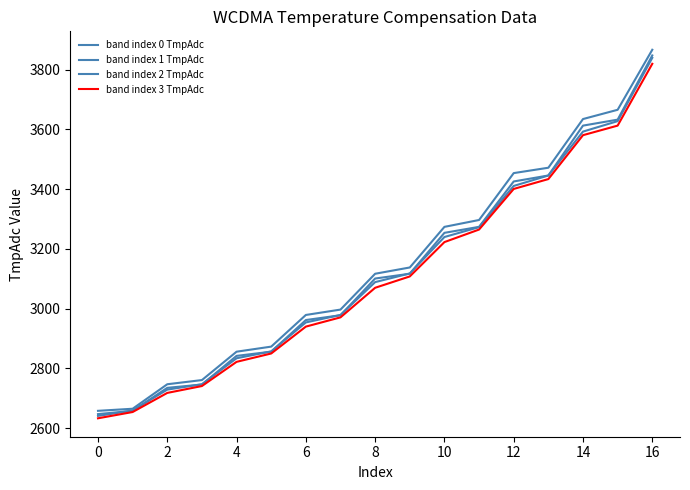

Does the chart display data point markers on the line(s)?

No